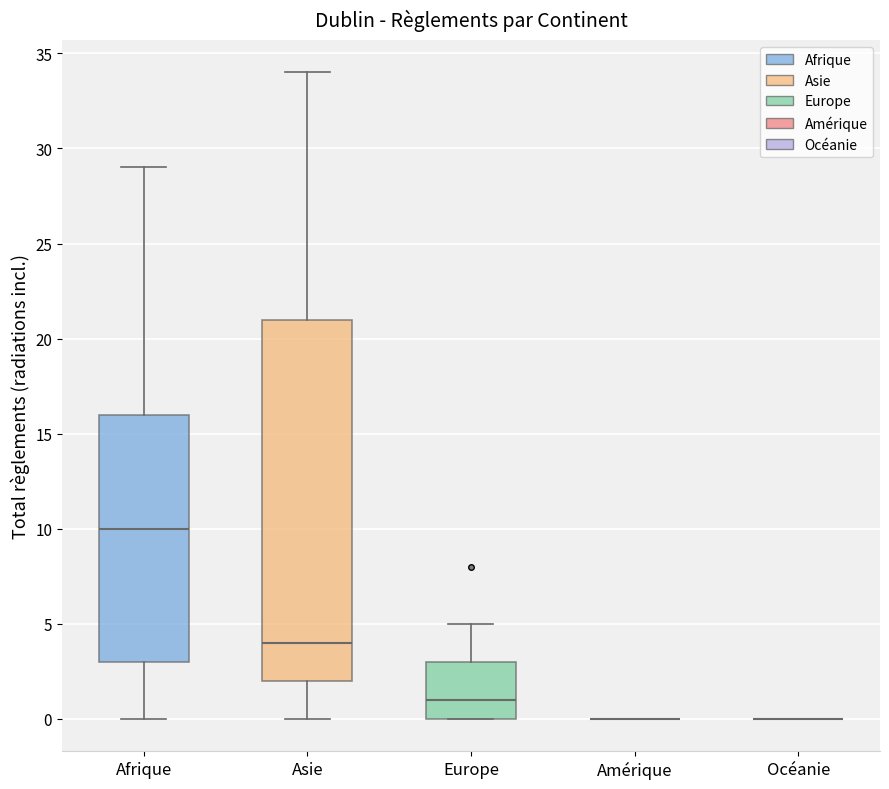

Which box is the tallest, from its lower edge to its upper edge?

Asie